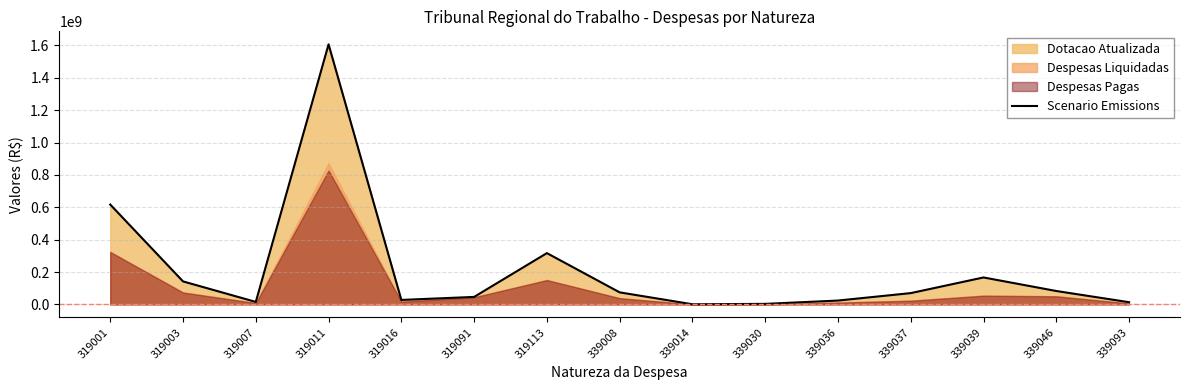

What is the difference between the maximum and minimum values?

1606032651.5